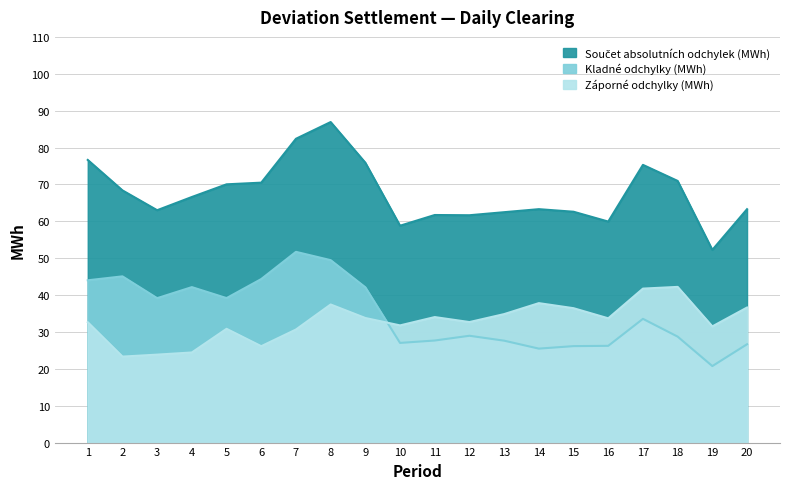

How many interior local valleys does the Záporné odchylky (MWh) series have?

6